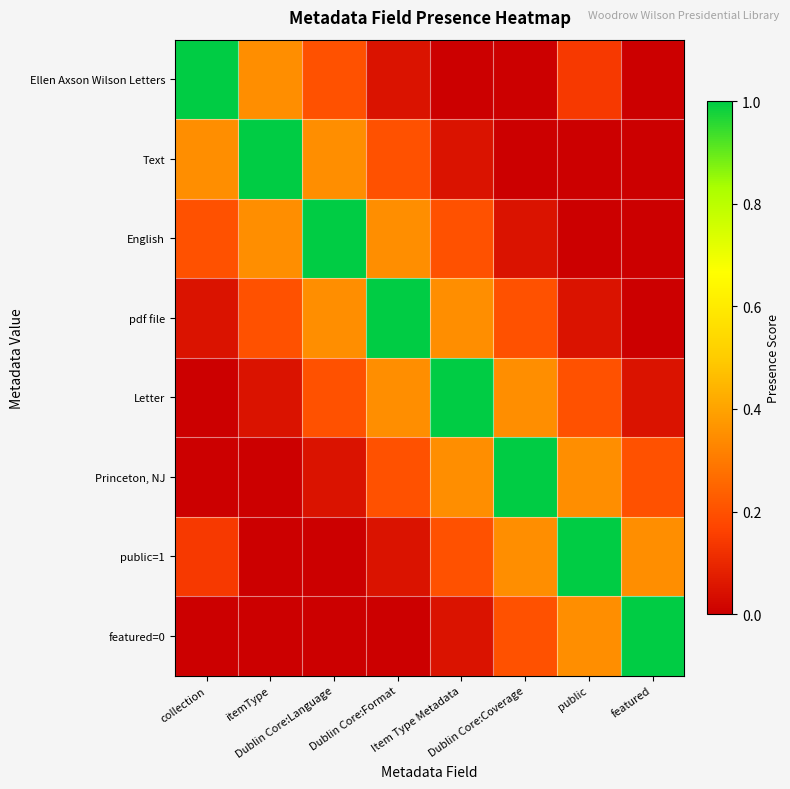

Count the number of categories in the chart.

8